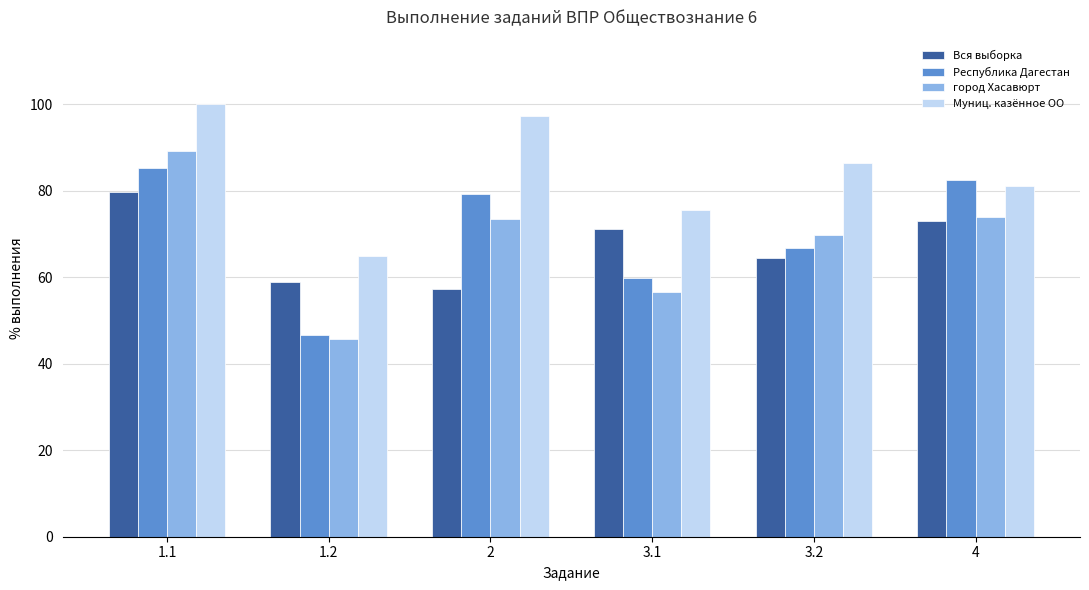

What is the difference between the highest and lowest values at 2?

39.9